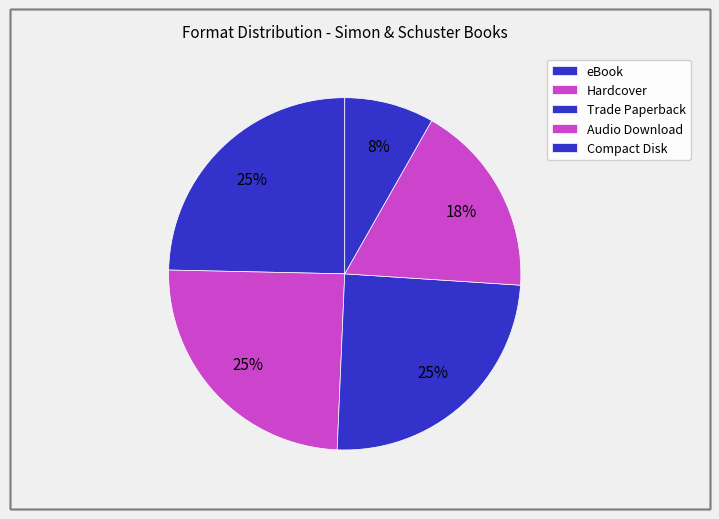

What is the largest slice in the pie chart?

Trade Paperback